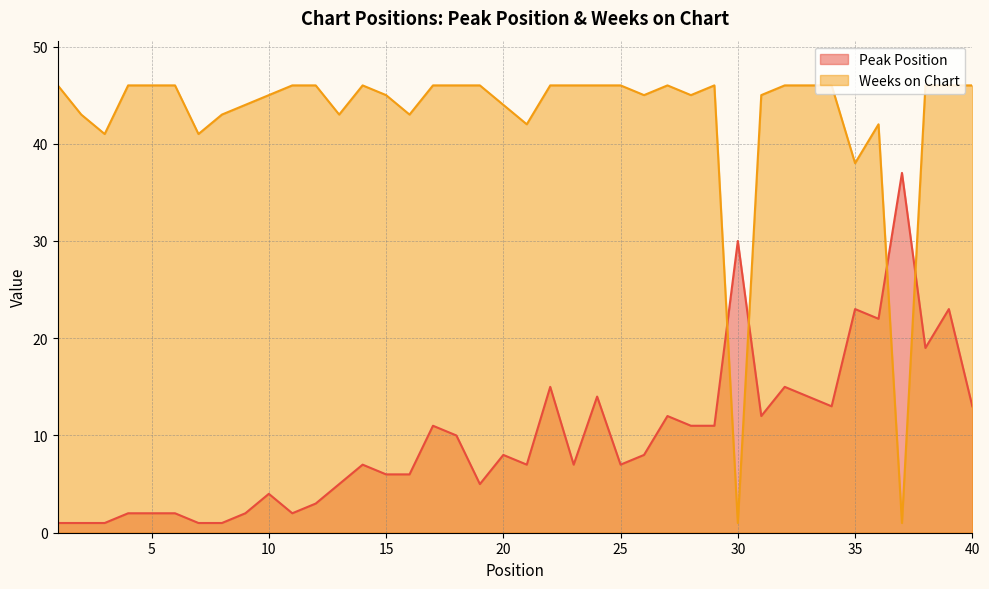

Where is the first local maximum for Weeks on Chart?

14